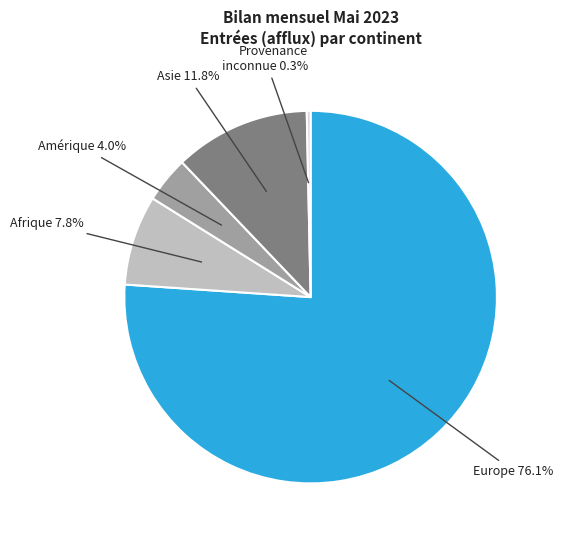

Is the sum of Europe and Afrique greater than half?

Yes